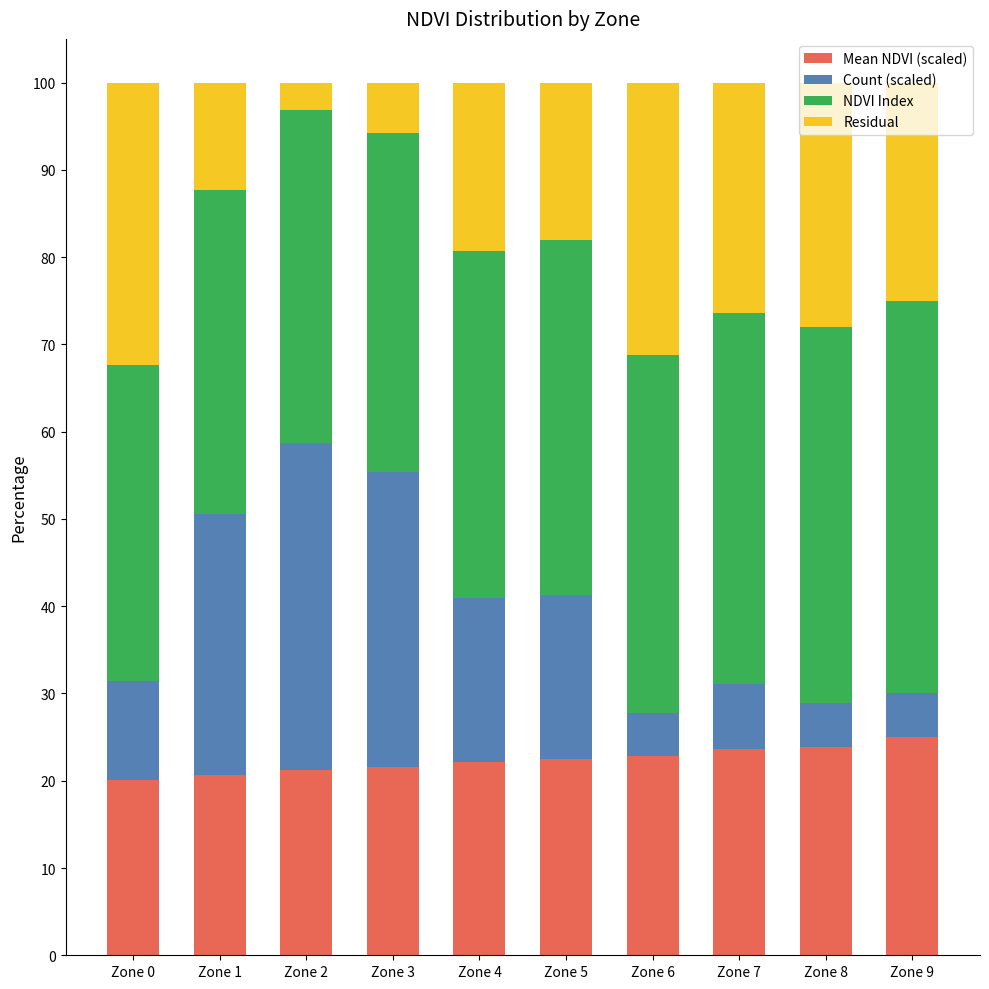

True or false: Mean NDVI (scaled) has a value of 23.9 at Zone 8.

True